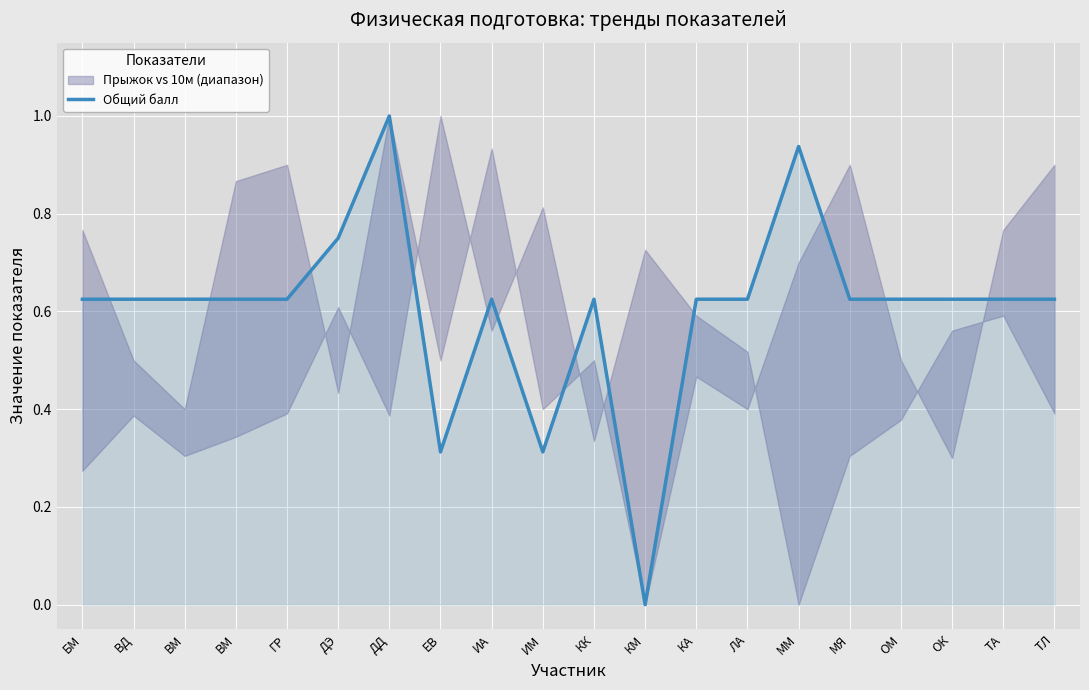

What is the difference between the second highest and second lowest values?

0.6